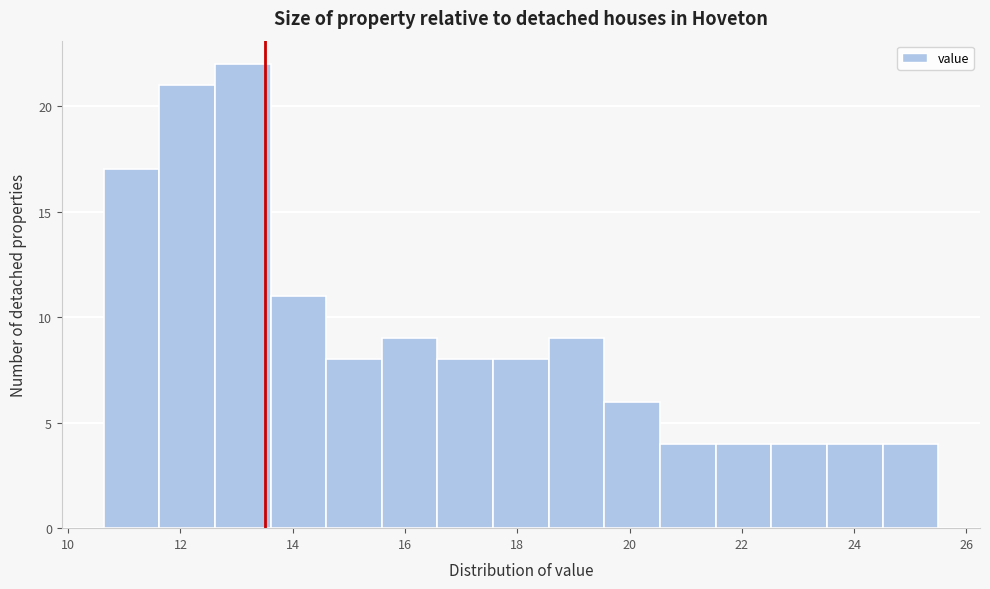

Reading left to right, transcribe this chart: for each bar, give the range it covers on the x-axis and its height. Neither the bar edges nor the heights are printed on the chart, so give them approximately, as read against the axes.

10.6 to 11.6: 17
11.6 to 12.6: 21
12.6 to 13.6: 22
13.6 to 14.6: 11
14.6 to 15.6: 8
15.6 to 16.6: 9
16.6 to 17.6: 8
17.6 to 18.6: 8
18.6 to 19.6: 9
19.6 to 20.6: 6
20.6 to 21.6: 4
21.6 to 22.6: 4
22.6 to 23.6: 4
23.6 to 24.6: 4
24.6 to 25.6: 4